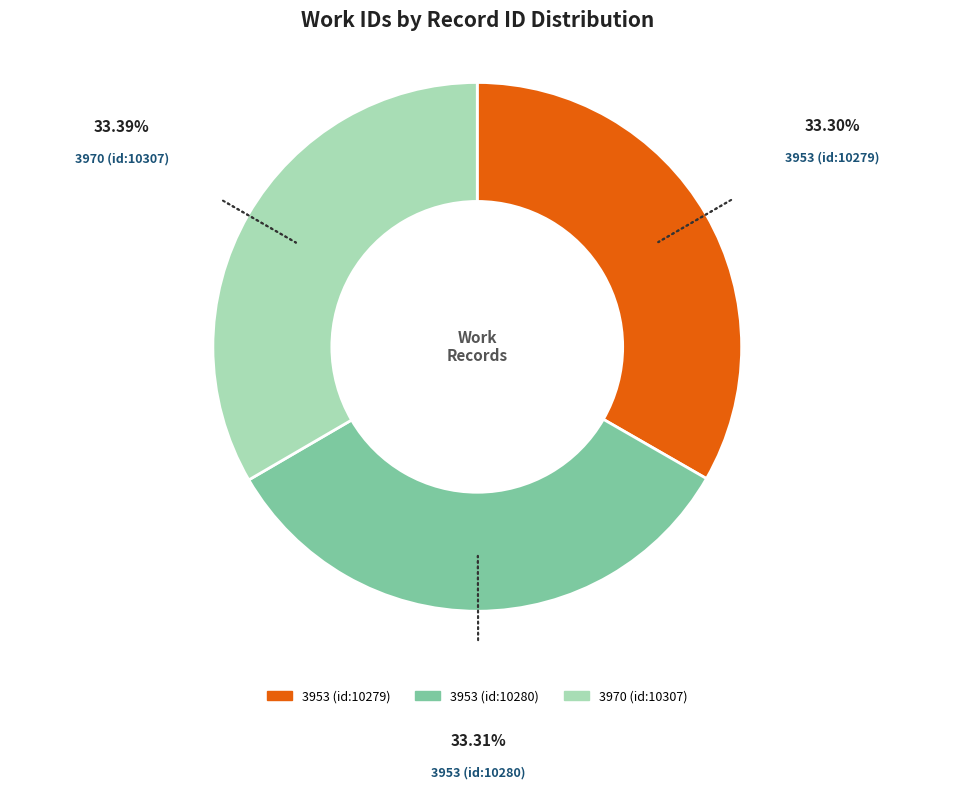

Is there any slice that represents more than half of the pie?

No